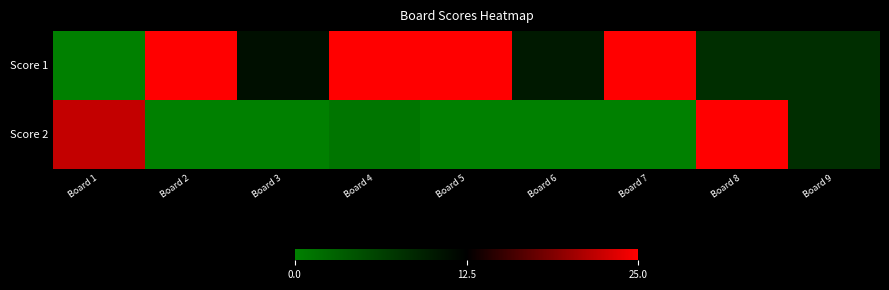

Reading left to right, list all the values displayed in this chart.

Score 1: Board 1=0	Board 2=25	Board 3=11	Board 4=25	Board 5=25	Board 6=10	Board 7=25	Board 8=8	Board 9=8
Score 2: Board 1=22	Board 2=0	Board 3=0	Board 4=1	Board 5=0	Board 6=0	Board 7=0	Board 8=25	Board 9=8